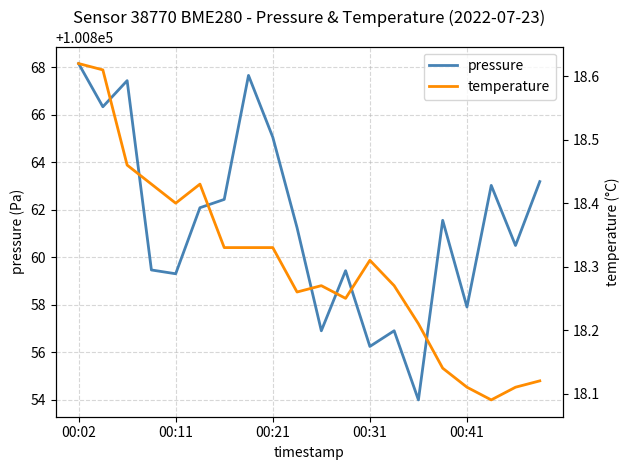

Is it true that pressure equals 177676.6 at 10?

False